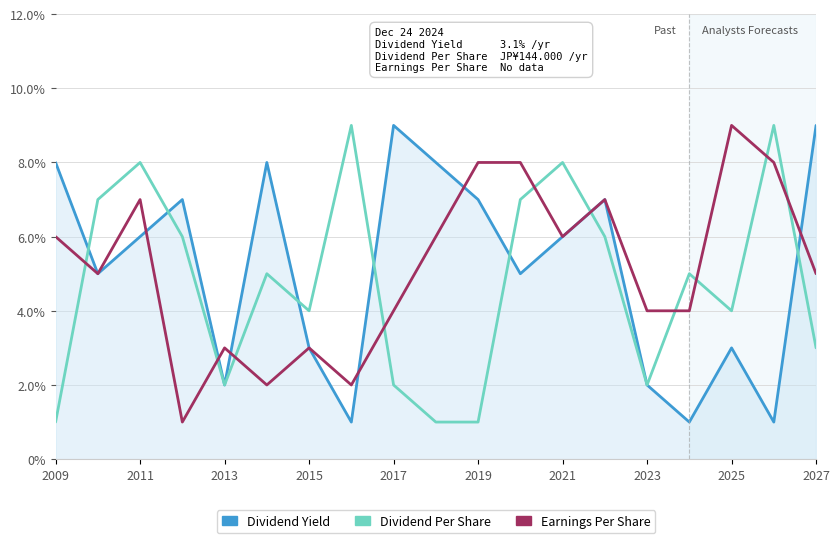

What is the greatest value displayed?

9